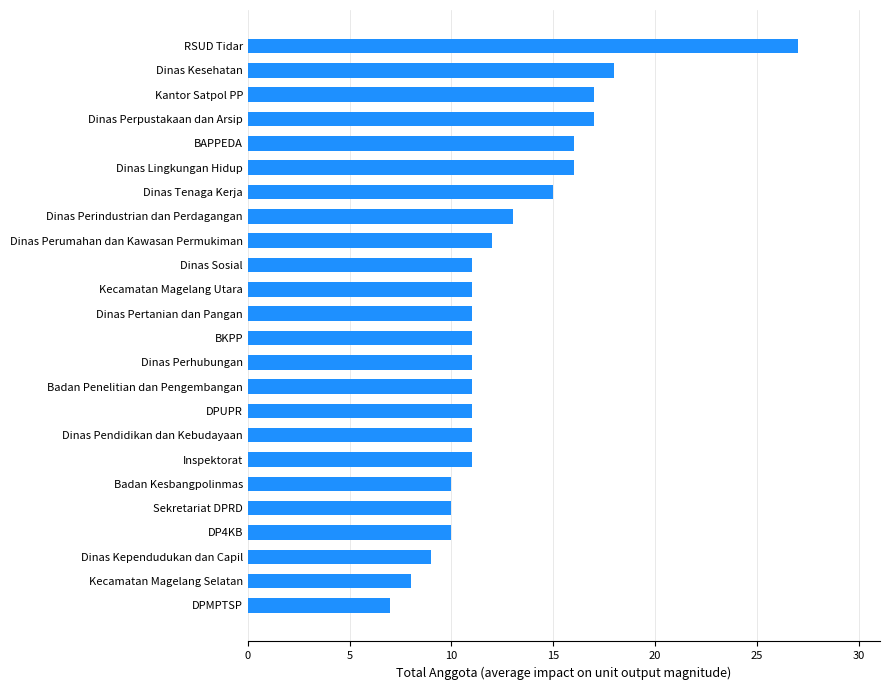

What is the difference between the second highest and second lowest values?

10